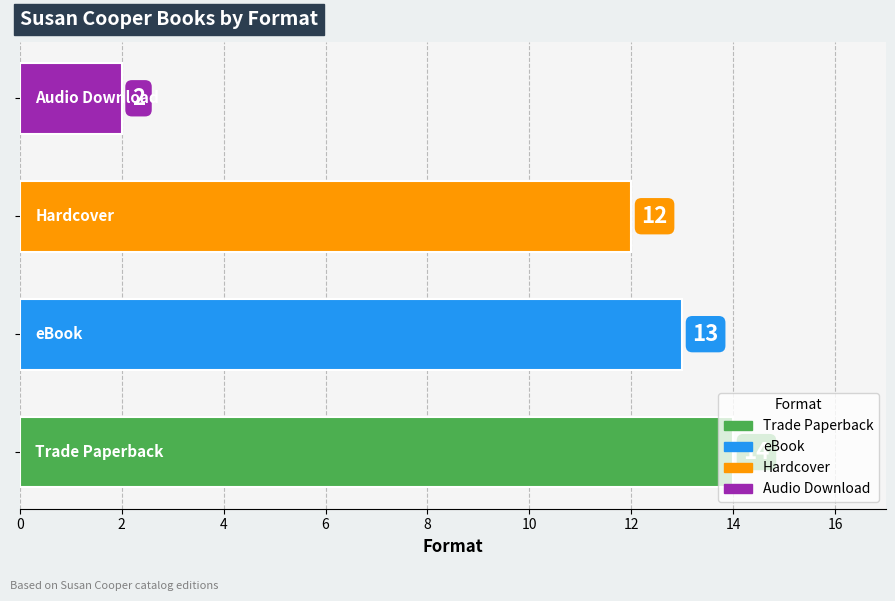

What is the greatest value displayed?

14